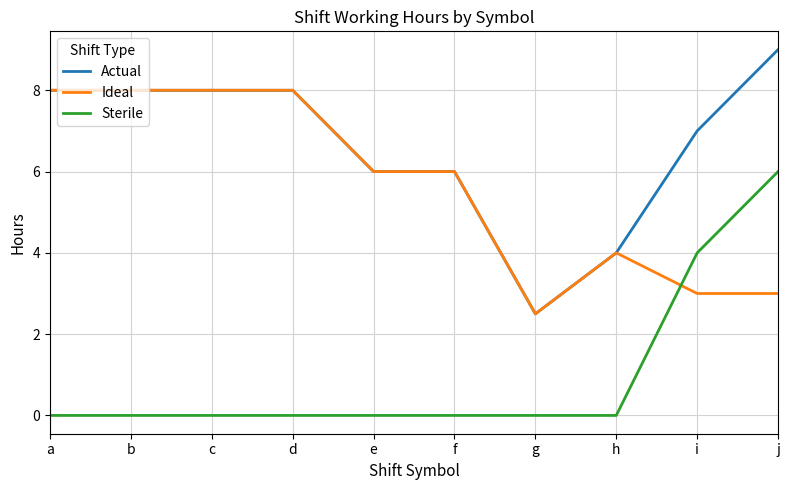

What value does the Sterile series have at i?

4.0